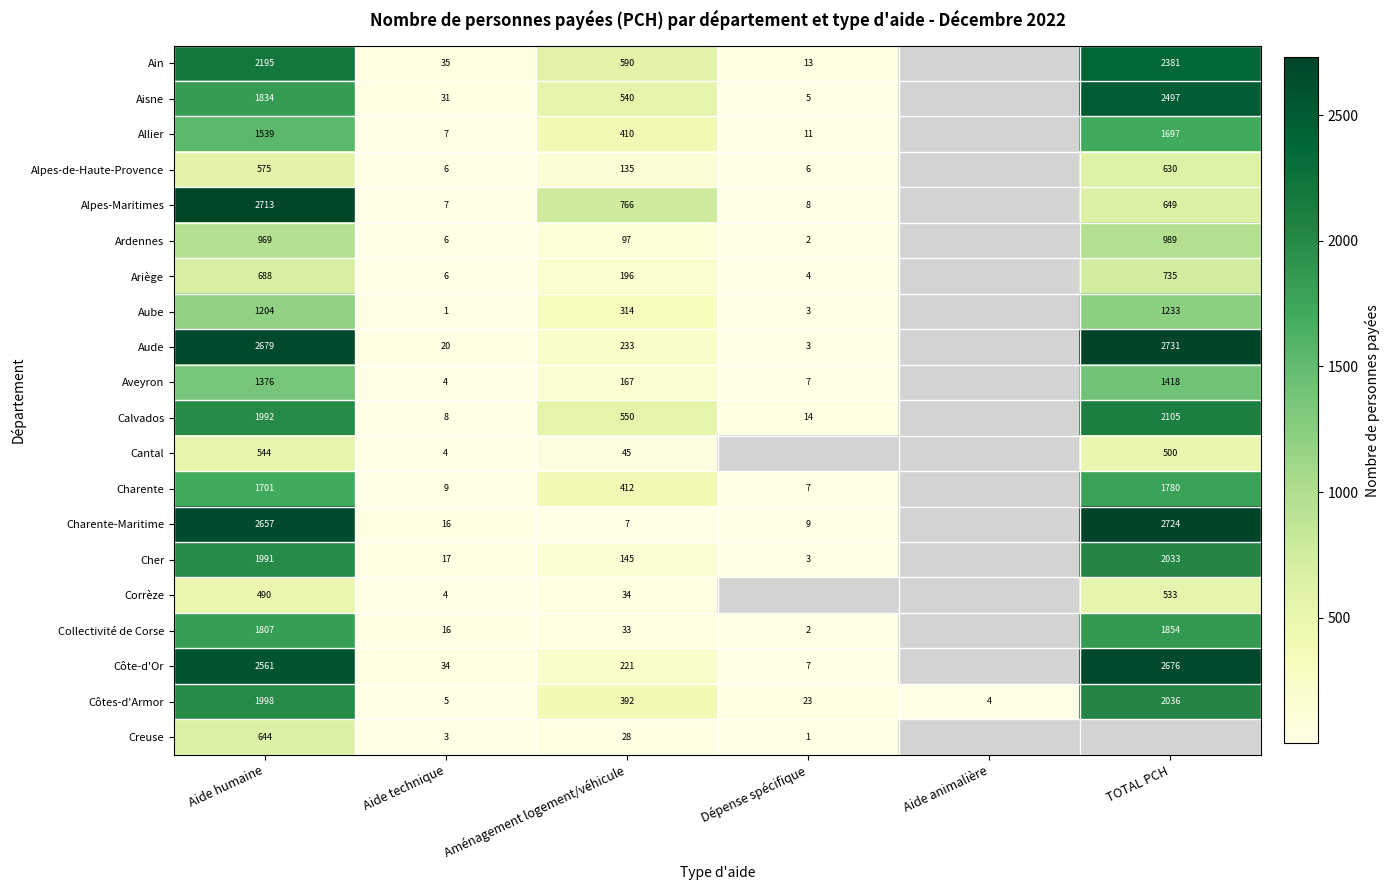

True or false: Aveyron has a value of 10.5 at Dépense spécifique.

False